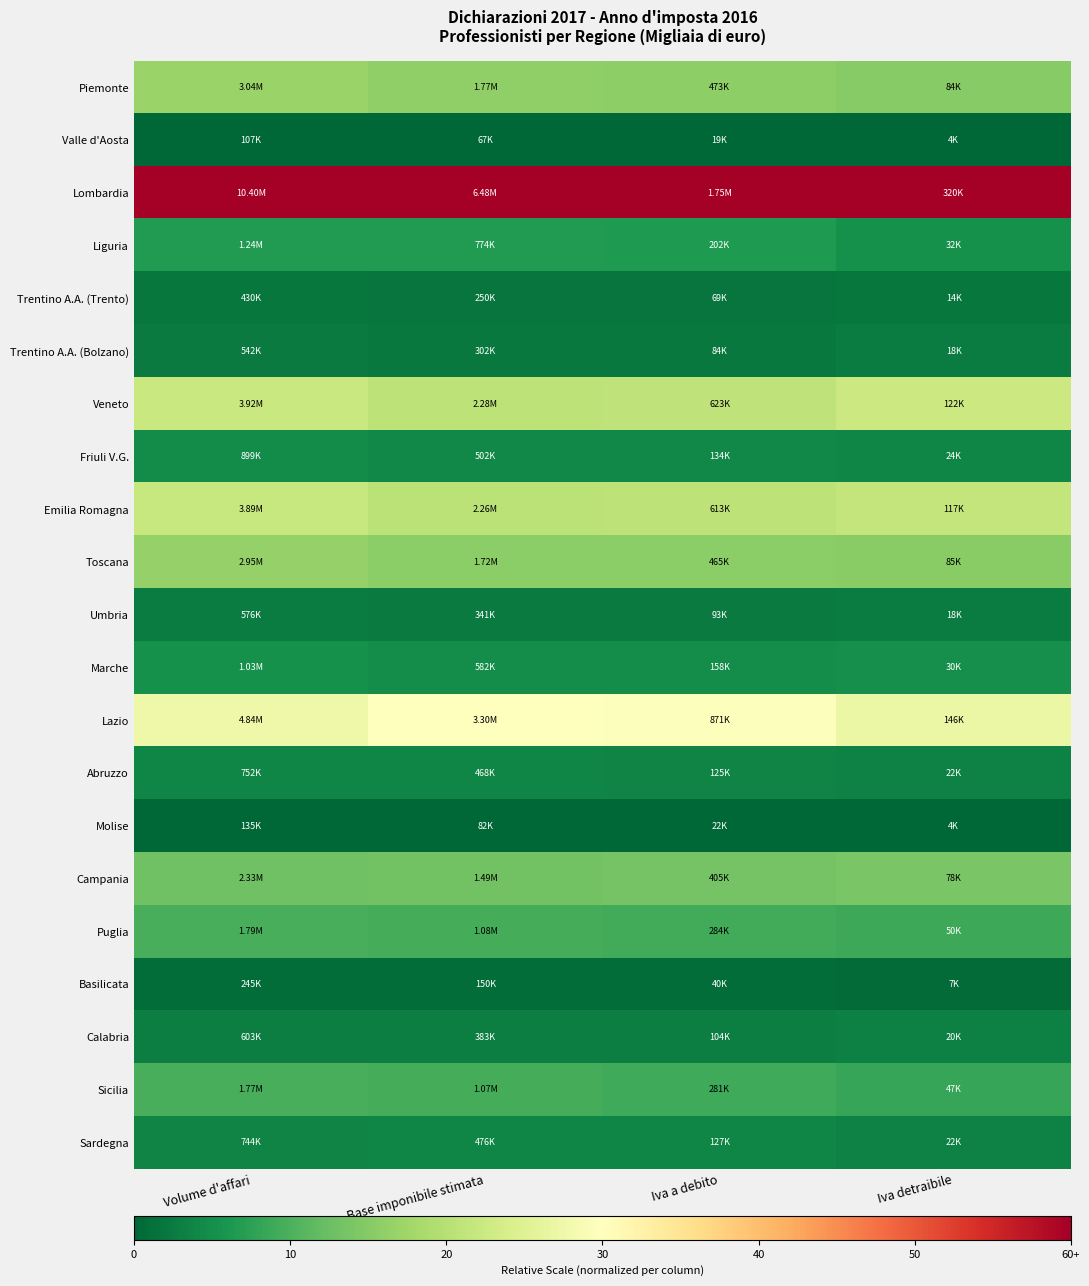

At which category is the sum across all series the highest?

Volume d'affari